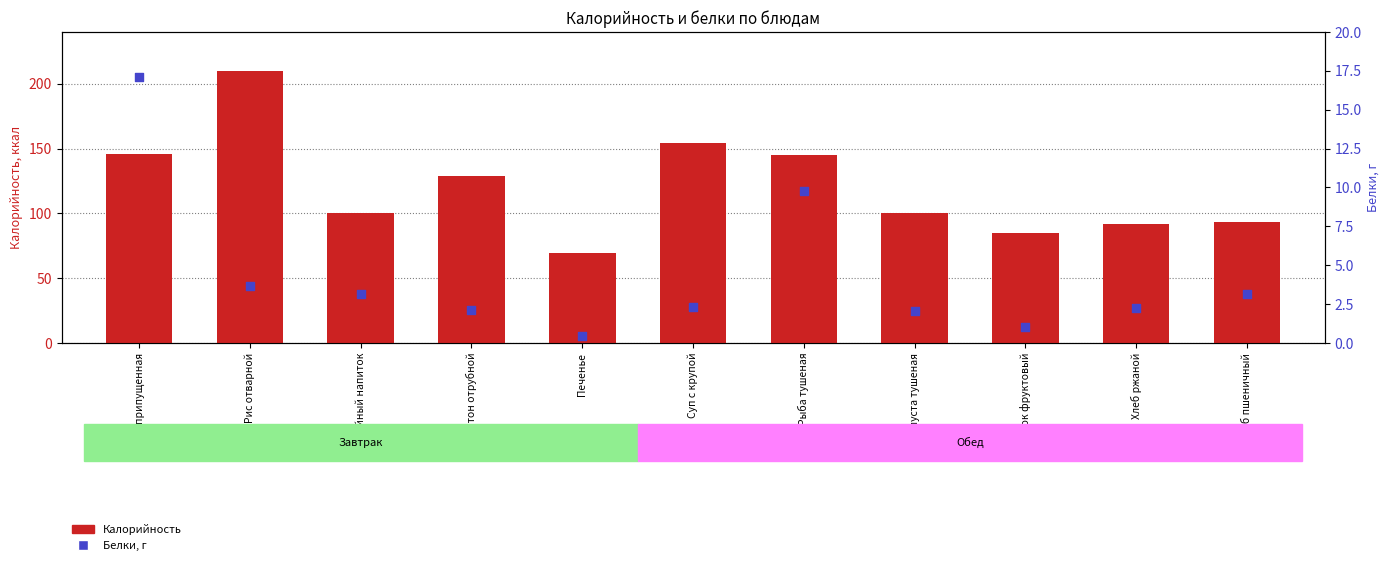

What is the total value across all series at Хлеб ржаной?

94.2